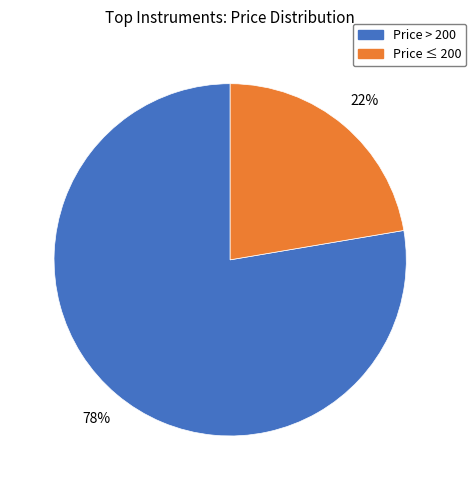

To the nearest percent, what is the combined percentage of Price > 200 and Price ≤ 200?

100%